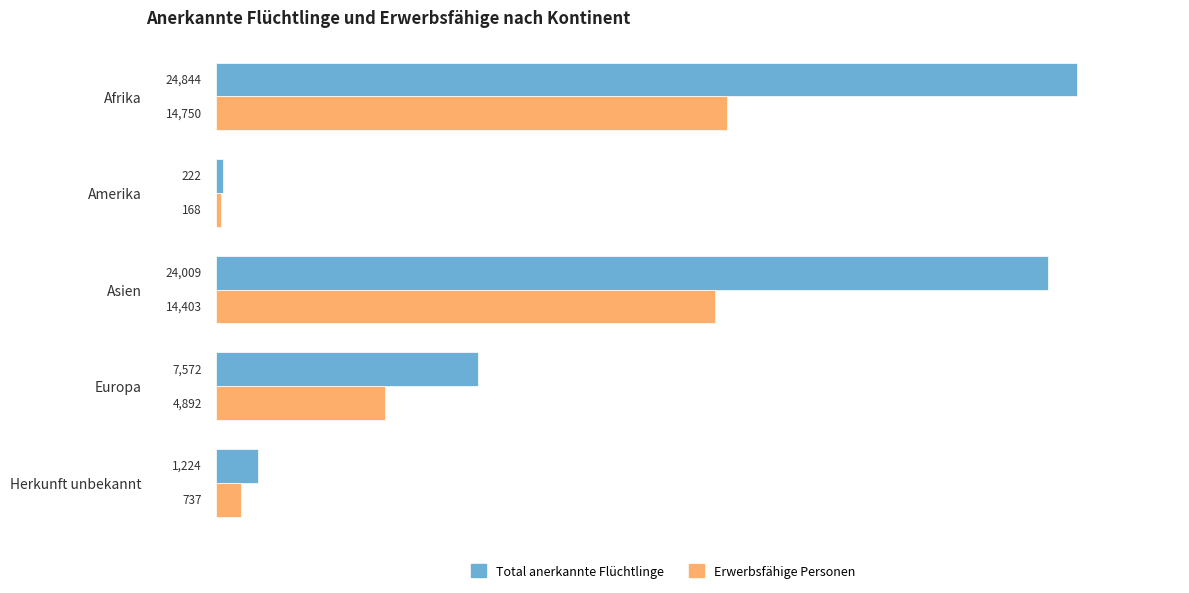

Which series has the largest total across all categories?

Total anerkannte Flüchtlinge